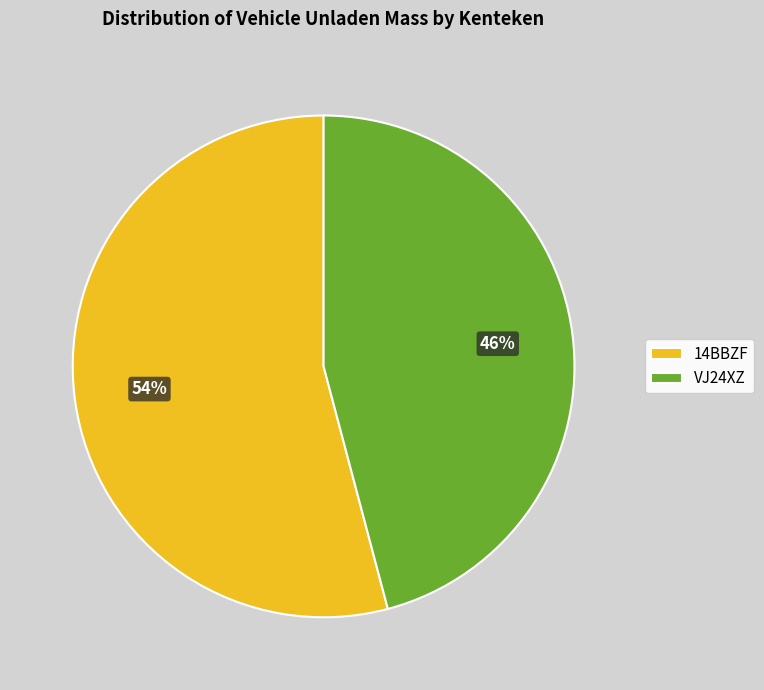

Is there a majority slice in this chart?

Yes